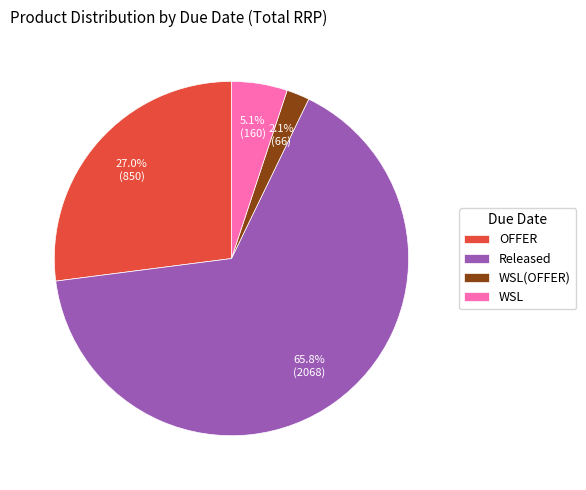

Does WSL account for over 50% of the chart?

No